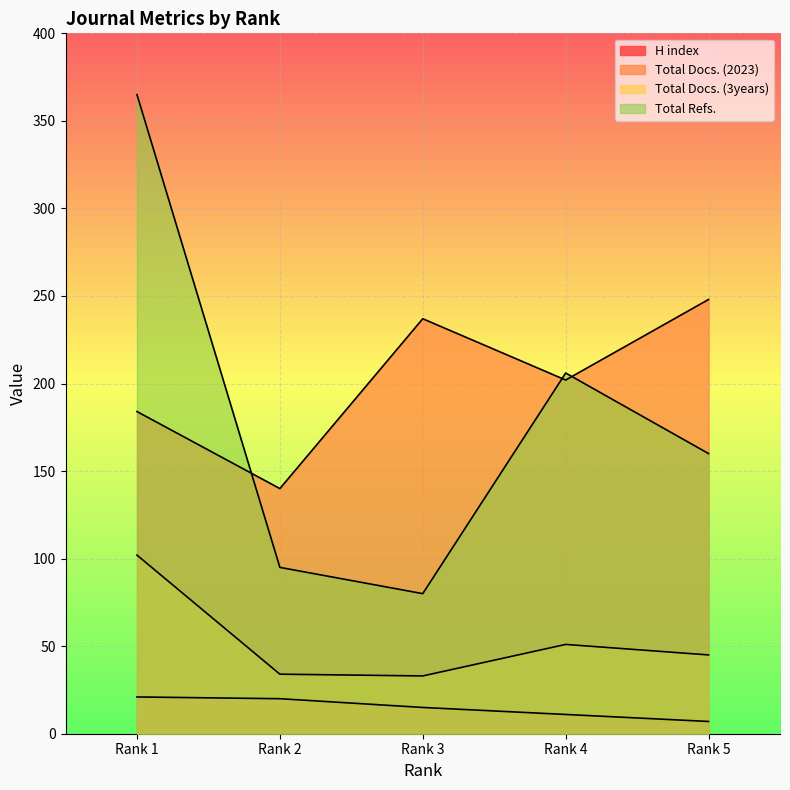

Reading right to left, list all the values displayed in this chart.

H index: Rank 5=7	Rank 4=11	Rank 3=15	Rank 2=20	Rank 1=21
Total Docs. (2023): Rank 5=248	Rank 4=202	Rank 3=237	Rank 2=140	Rank 1=184
Total Docs. (3years): Rank 5=45	Rank 4=51	Rank 3=33	Rank 2=34	Rank 1=102
Total Refs.: Rank 5=160	Rank 4=206	Rank 3=80	Rank 2=95	Rank 1=365